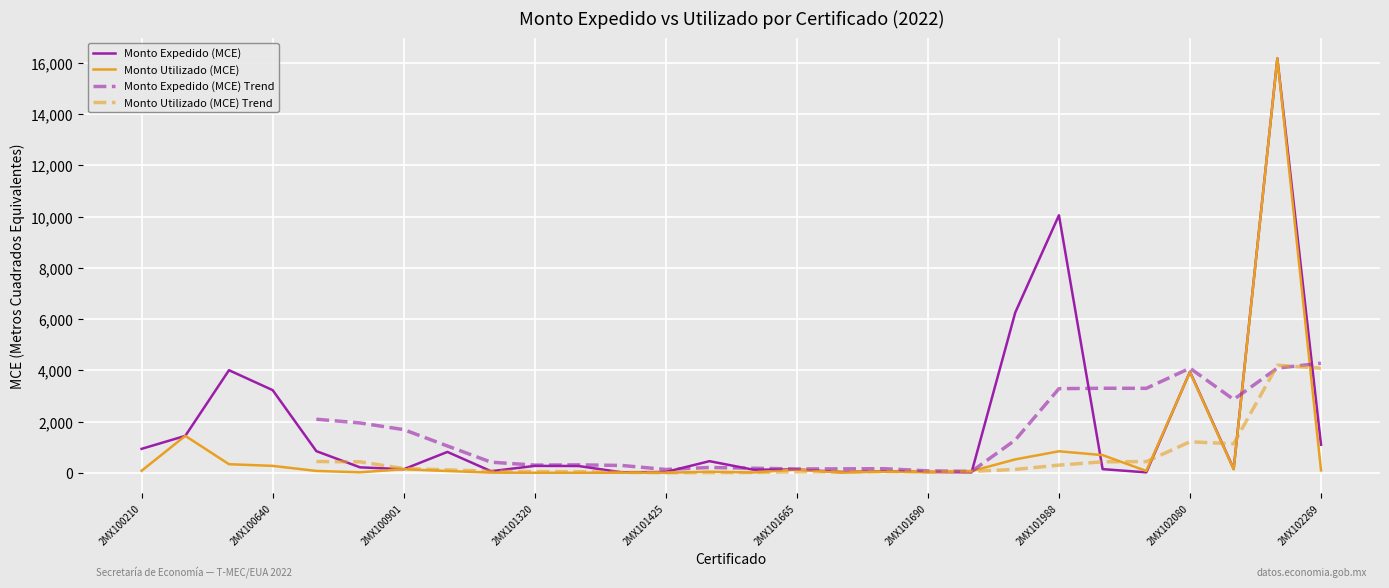

At which category does the chart reach its minimum across all series?

2MX101320